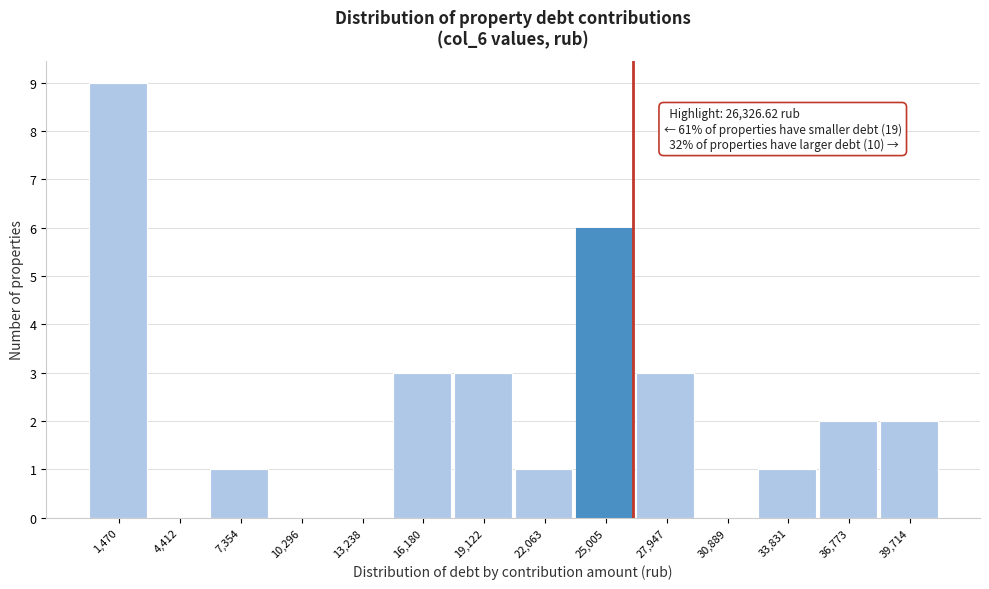

Which range on the x-axis has the tallest bar?

0 to 3000